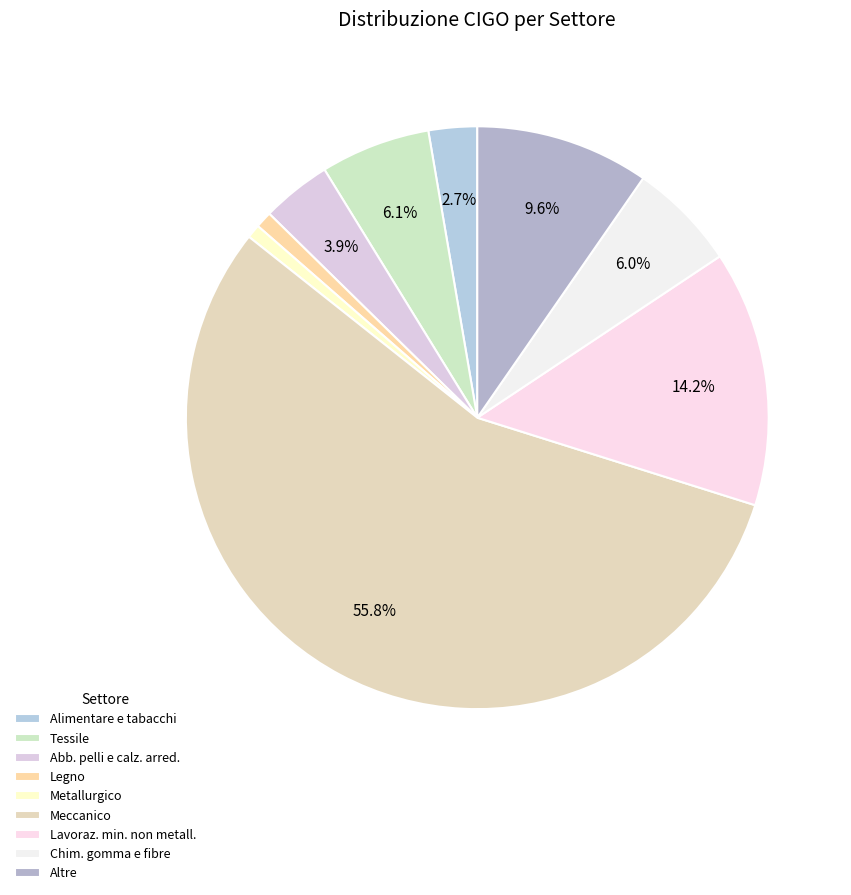

What percentage do Chim. gomma e fibre and Meccanico together represent?

61.8%